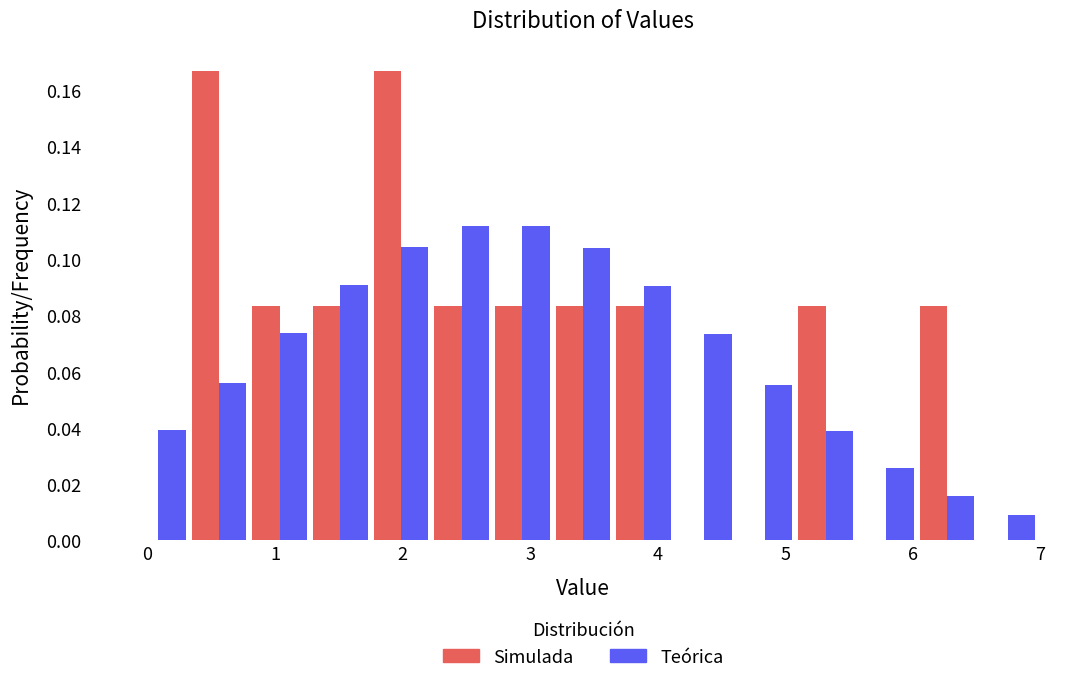

Reading left to right, transcribe this chart: for each range on the x-axis, give the height of each series' bar. Neither the bar edges nor the heights are printed on the chart, so give them approximately, as read against the axes.

-0.1 to 0.3: Simulada=0	Teórica=0.040
0.3 to 0.8: Simulada=0.166	Teórica=0.056
0.8 to 1.3: Simulada=0.084	Teórica=0.074
1.3 to 1.8: Simulada=0.084	Teórica=0.090
1.8 to 2.2: Simulada=0.166	Teórica=0.104
2.2 to 2.7: Simulada=0.084	Teórica=0.112
2.7 to 3.2: Simulada=0.084	Teórica=0.112
3.2 to 3.7: Simulada=0.084	Teórica=0.104
3.7 to 4.1: Simulada=0.084	Teórica=0.090
4.1 to 4.6: Simulada=0	Teórica=0.074
4.6 to 5.1: Simulada=0	Teórica=0.056
5.1 to 5.6: Simulada=0.084	Teórica=0.040
5.6 to 6.0: Simulada=0	Teórica=0.026
6.0 to 6.5: Simulada=0.084	Teórica=0.016
6.5 to 7.0: Simulada=0	Teórica=0.008